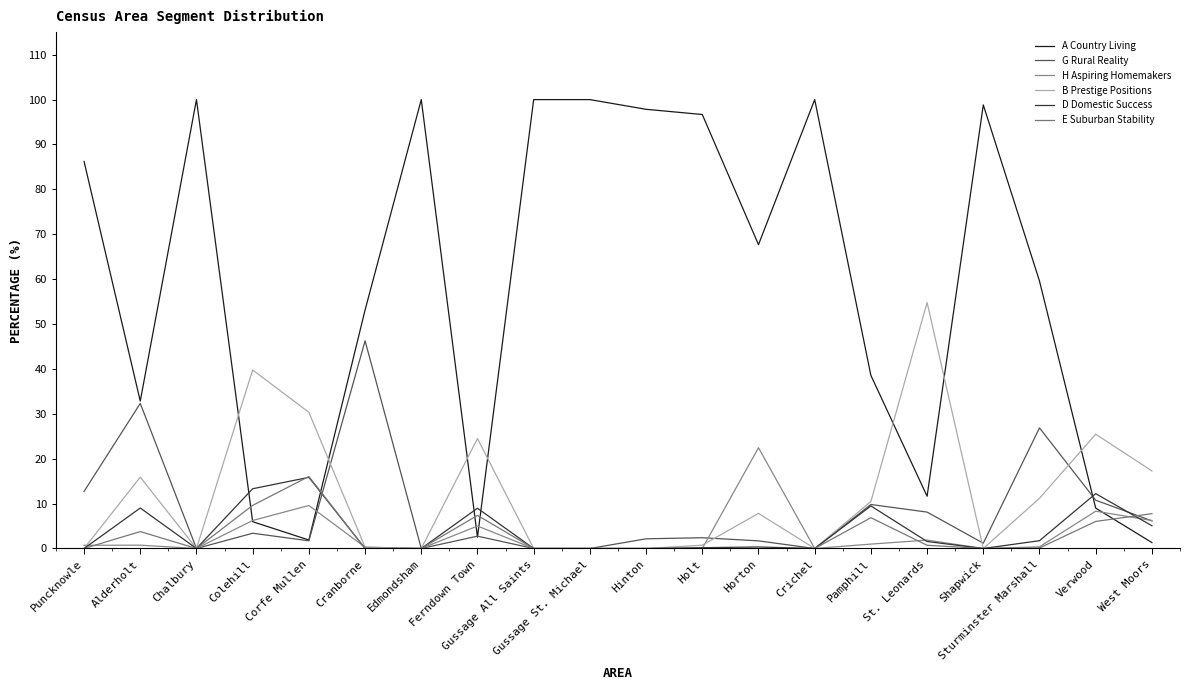

True or false: B Prestige Positions and E Suburban Stability intersect in this chart.

False